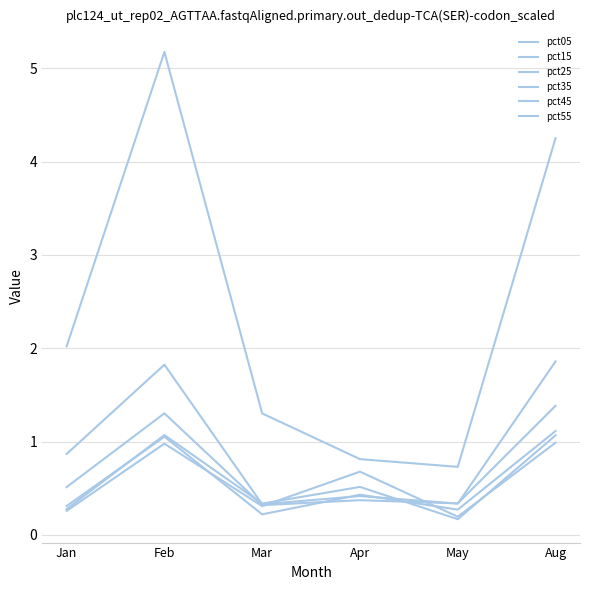

Does the chart have visible grid lines?

Yes